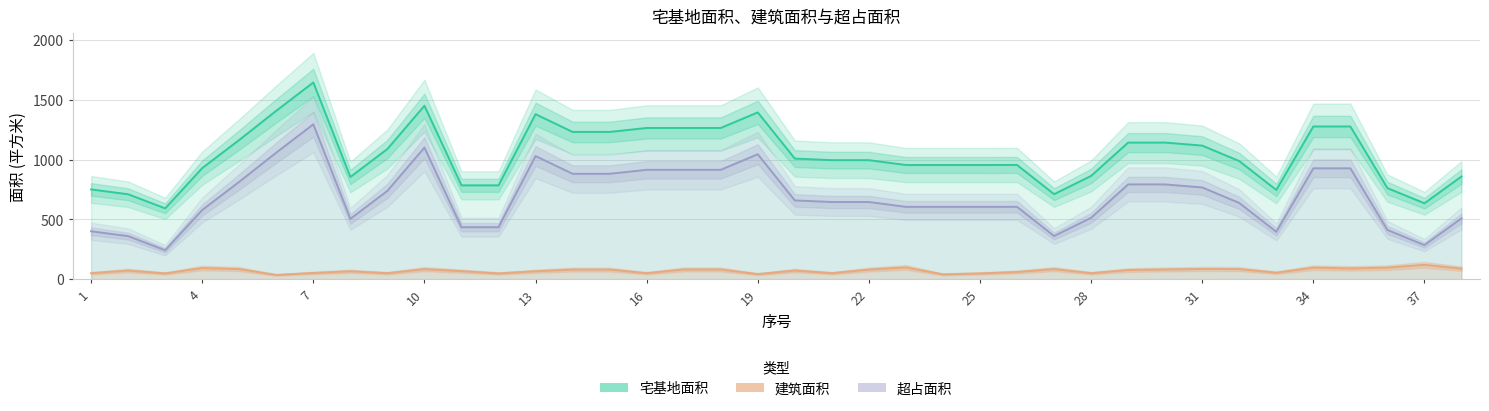

What is the lowest value of the 建筑面积 series?

35.0